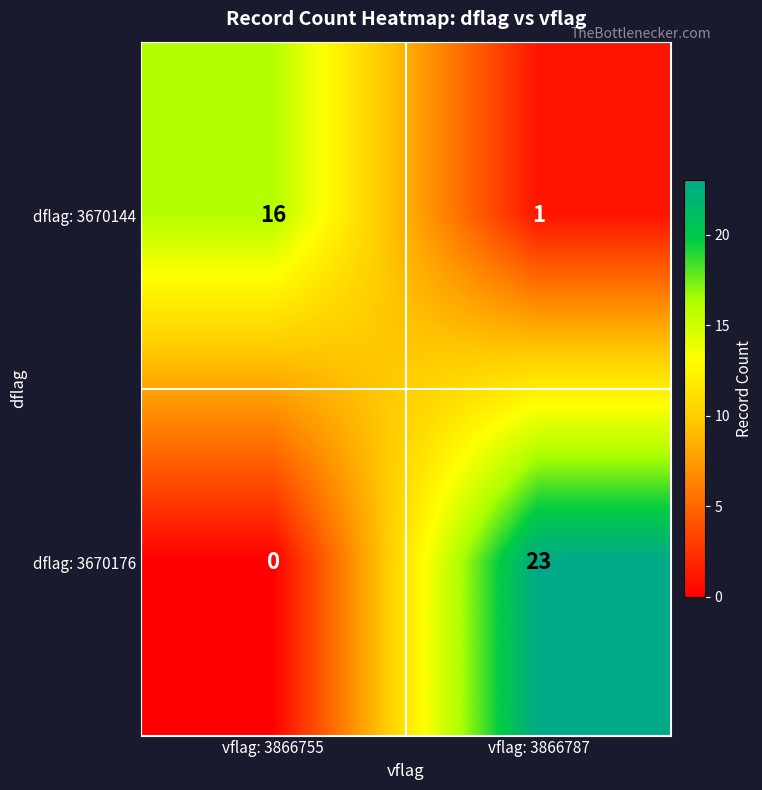

Is it true that dflag: 3670176 equals 0 at vflag: 3866755?

True